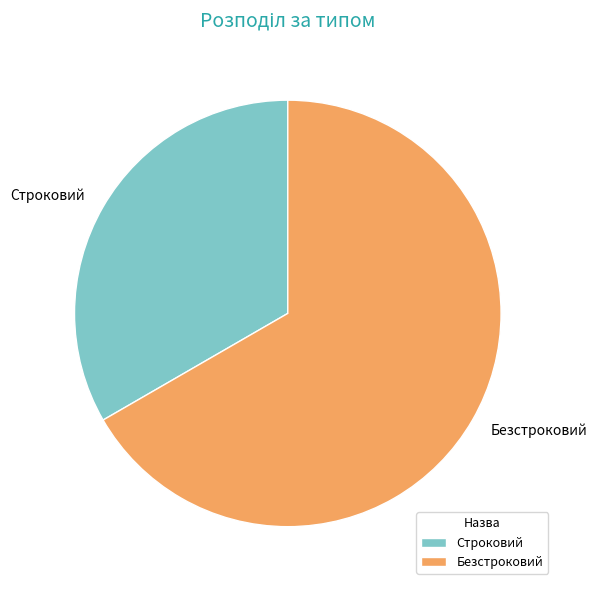

How many slices are in this pie chart?

2